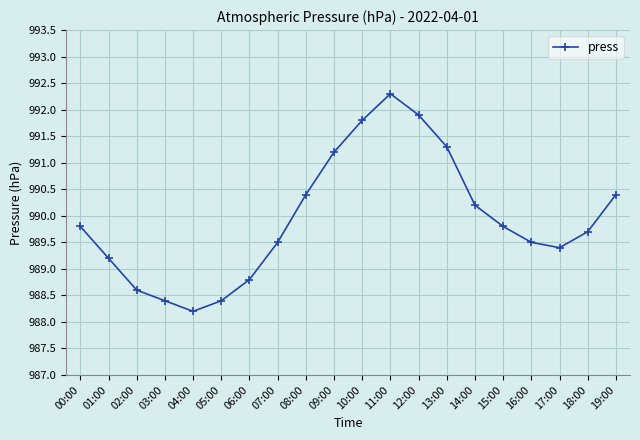

Reading right to left, transcribe all the data shown in this chart.

990.4	989.7	989.4	989.5	989.8	990.2	991.3	991.9	992.3	991.8	991.2	990.4	989.5	988.8	988.4	988.2	988.4	988.6	989.2	989.8